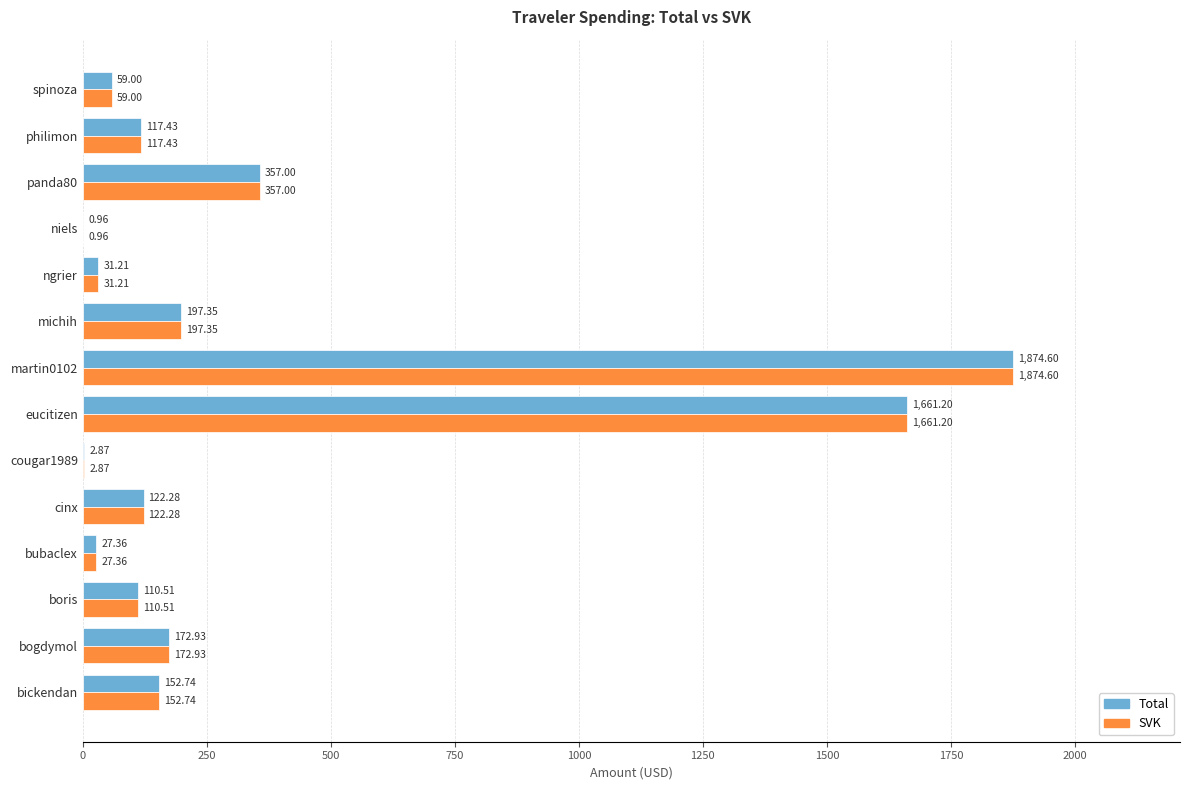

What is the sum of the SVK values at spinoza and philimon?

176.4